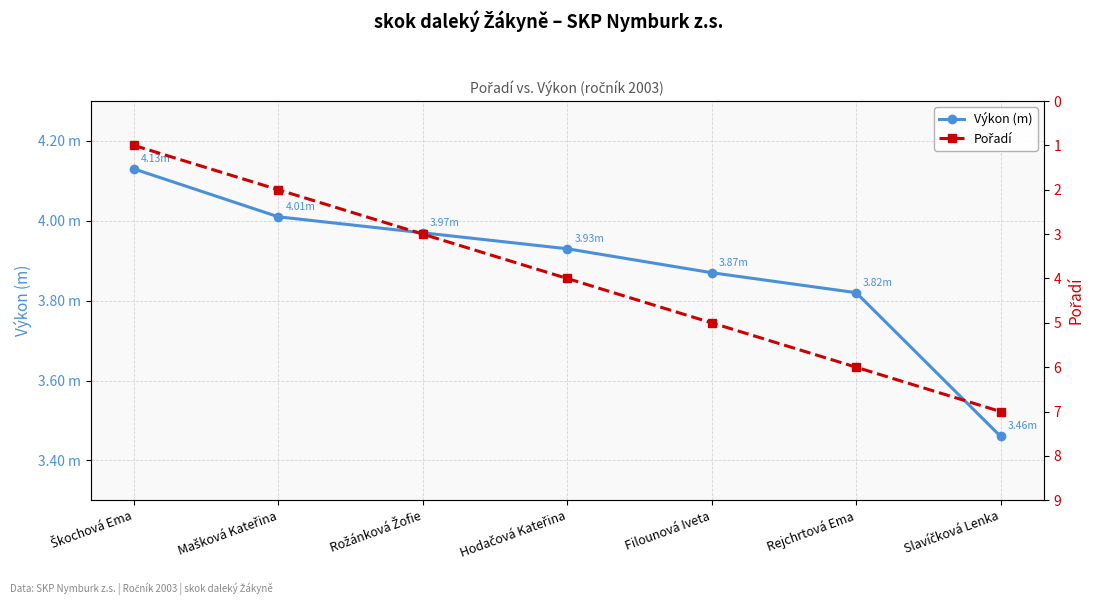

Which series has the largest range (max minus min)?

Pořadí